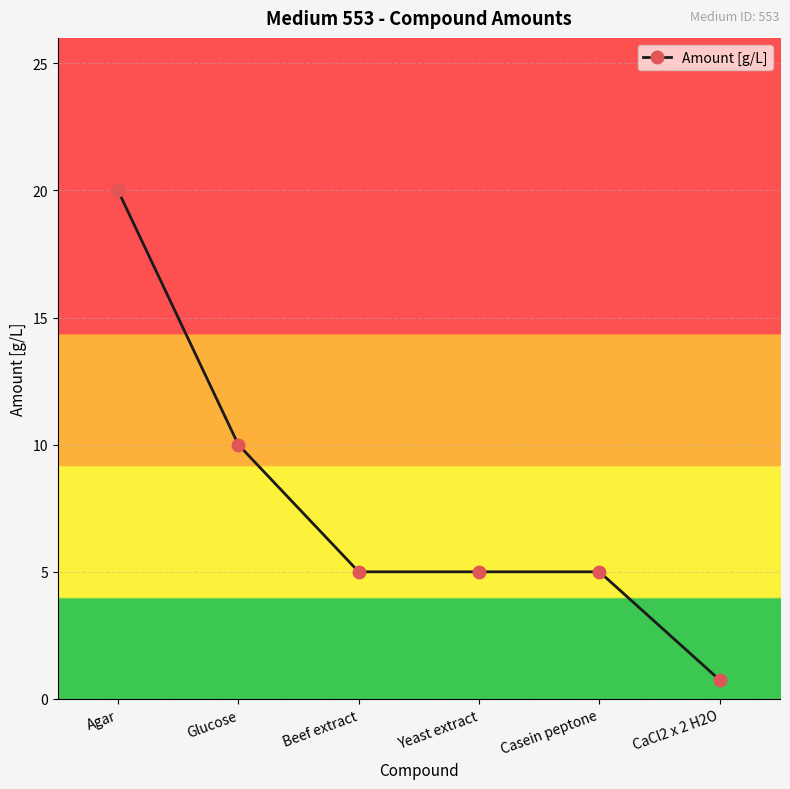

Reading left to right, extract all data points from this chart.

Agar=20.0	Glucose=10.0	Beef extract=5.0	Yeast extract=5.0	Casein peptone=5.0	CaCl2 x 2 H2O=0.7